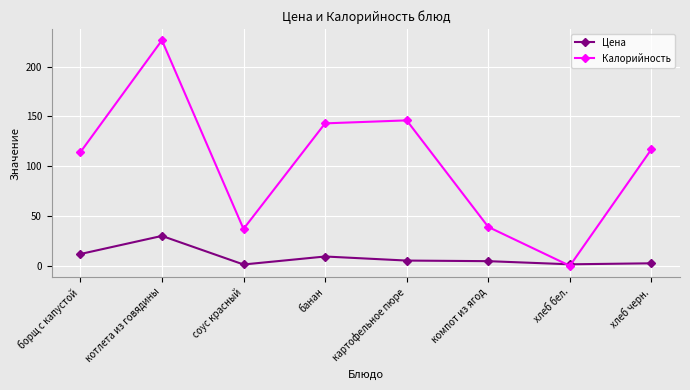

What is the difference between the Цена values at хлеб черн. and соус красный?

1.2